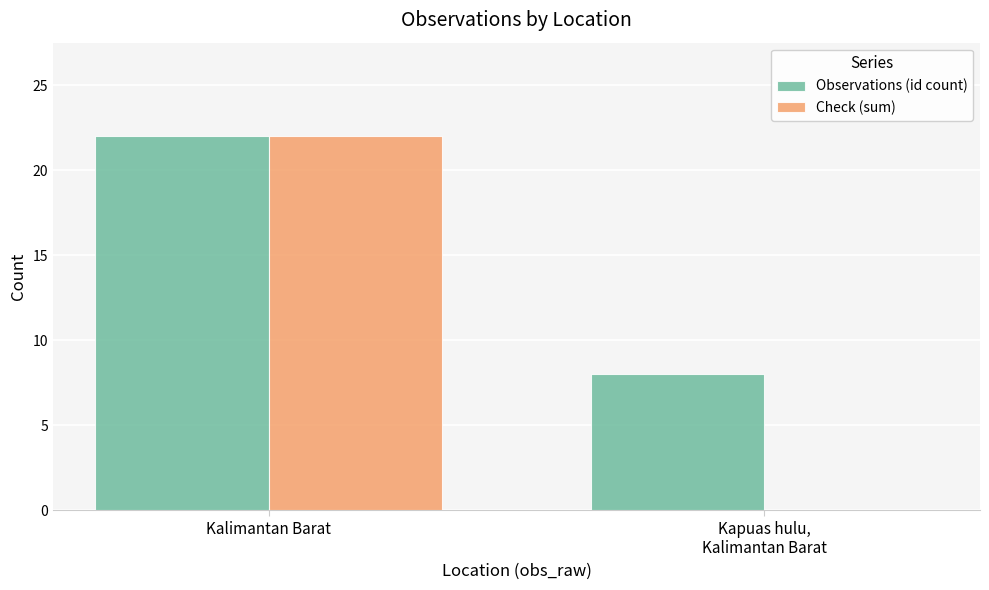

What is the highest value of the Check (sum) series?

22